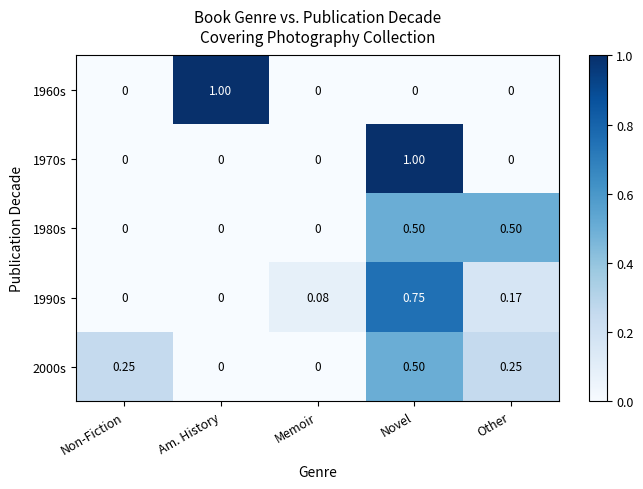

Which category has the highest value in the 1960s series?

Am. History